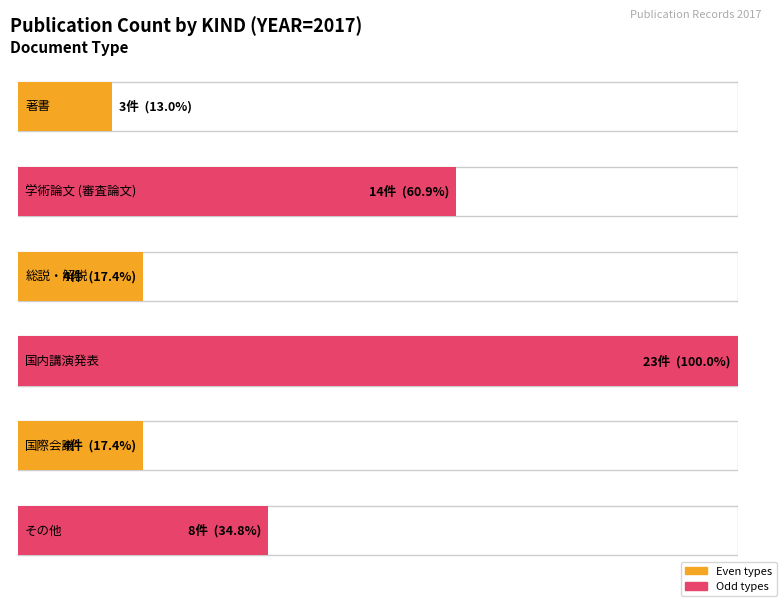

Rank the categories by value from highest to lowest.

国内講演発表, 学術論文
(審査論文), その他, 総説・解説, 国際会議, 著書